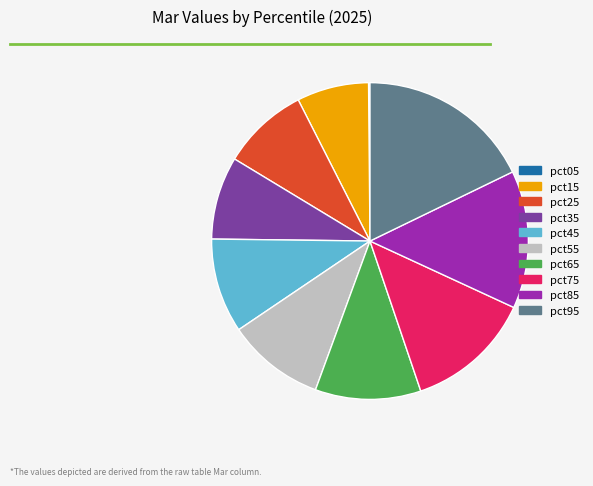

Is it true that pct95 is 18% of the pie?

True